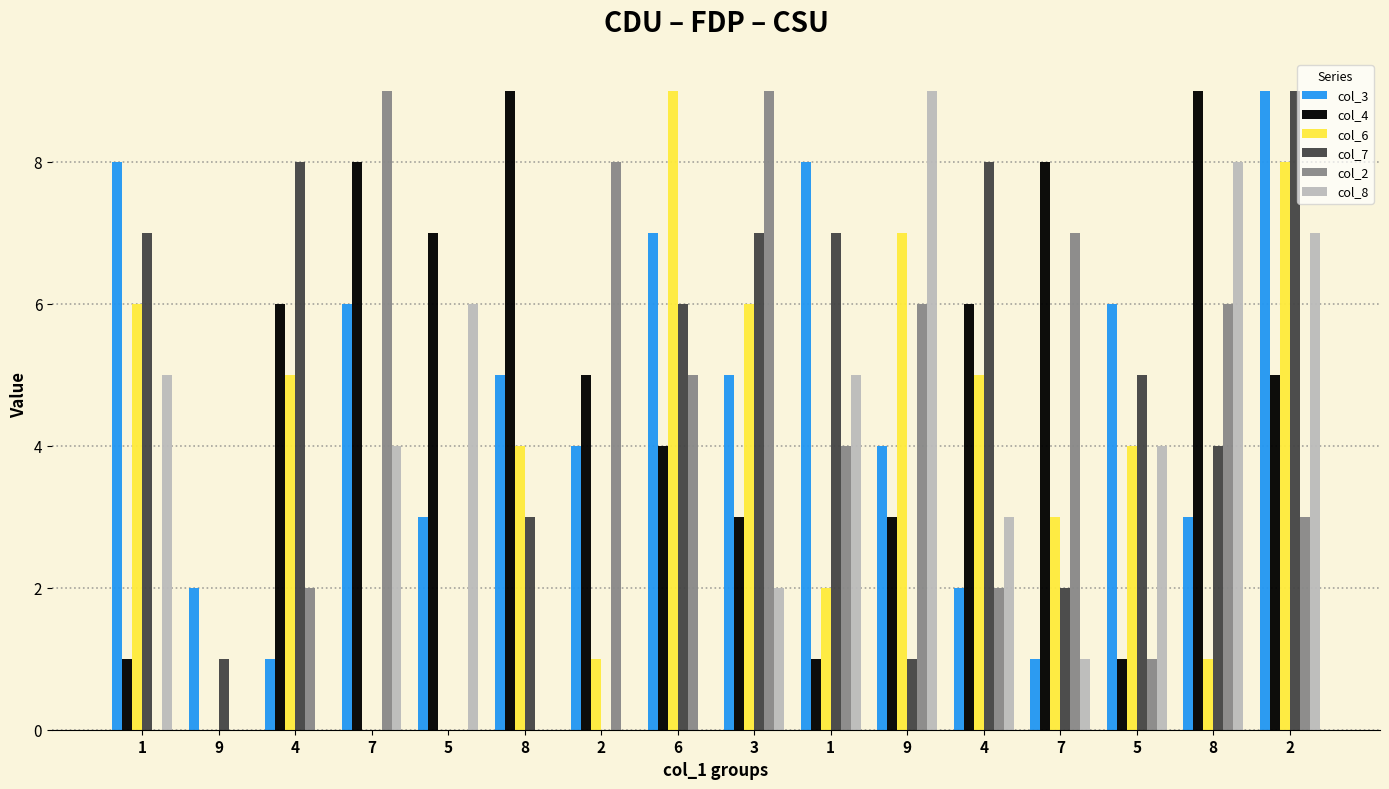

What is the difference between the maximum and minimum values in the col_3 series?

8